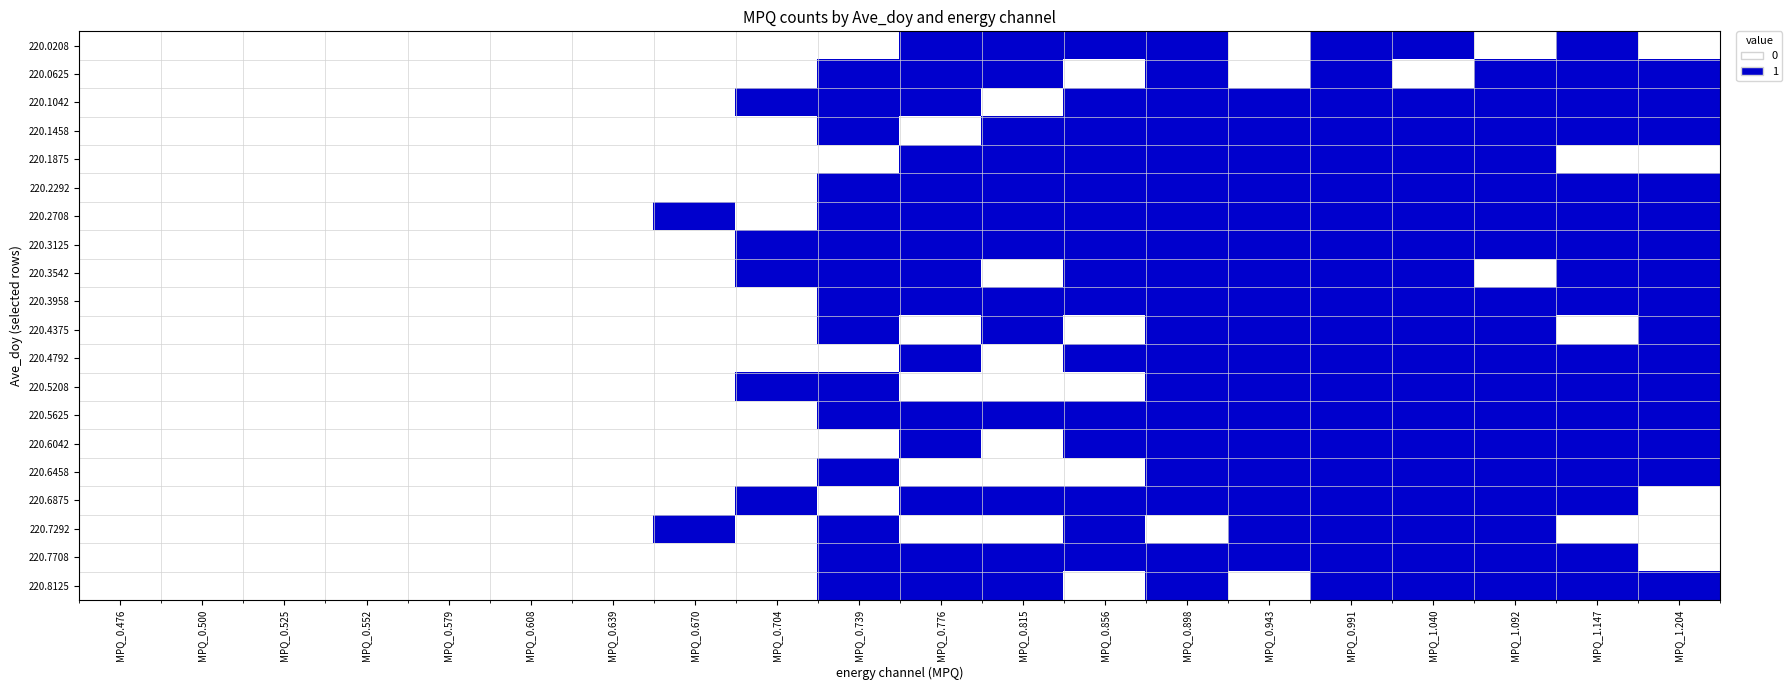

At MPQ_0.898, list the series in order from smallest to largest.

220.7292, 220.0208, 220.0625, 220.1042, 220.1458, 220.1875, 220.2292, 220.2708, 220.3125, 220.3542, 220.3958, 220.4375, 220.4792, 220.5208, 220.5625, 220.6042, 220.6458, 220.6875, 220.7708, 220.8125